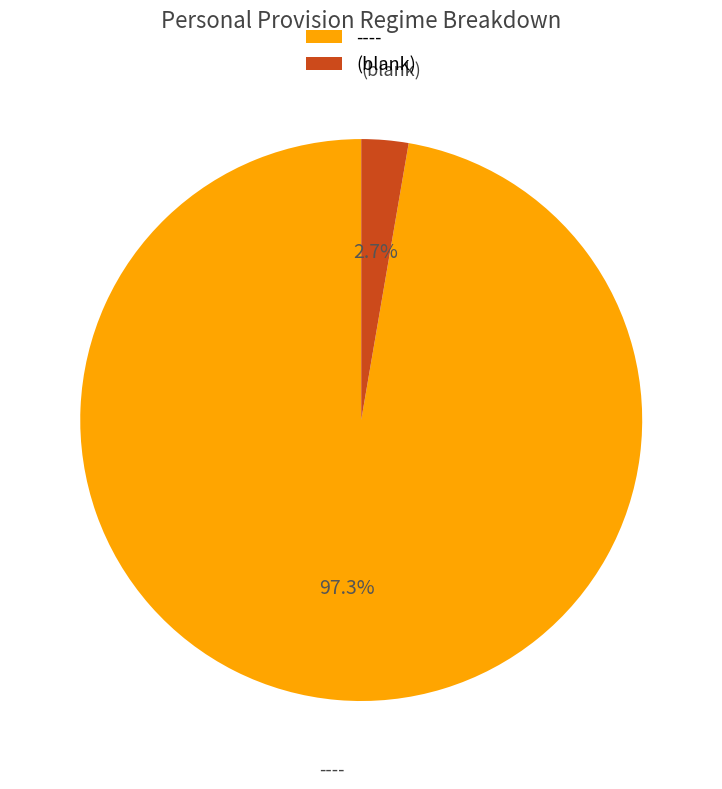

Does any single category account for the majority?

Yes